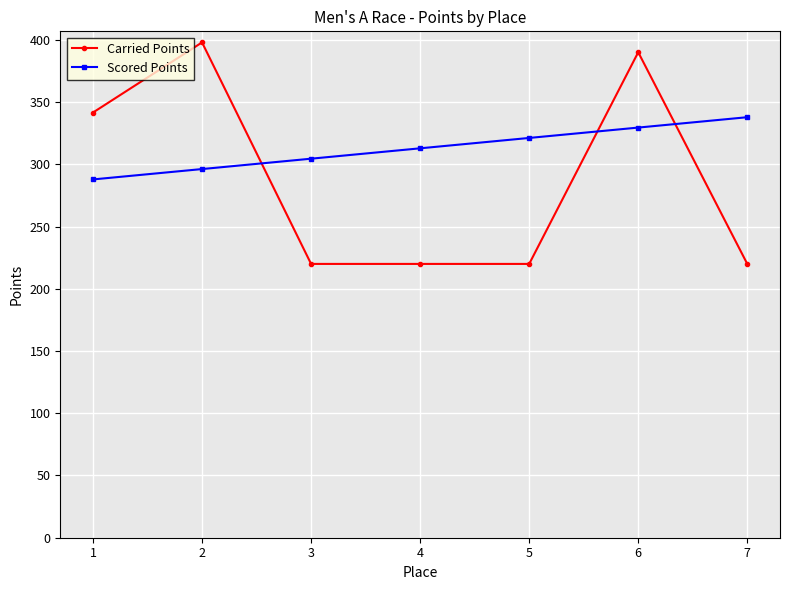

Reading left to right, list all the values displayed in this chart.

Carried Points: 341.6	398.0	220.0	220.0	220.0	390.1	220.0
Scored Points: 287.9	296.2	304.6	312.9	321.2	329.6	337.9